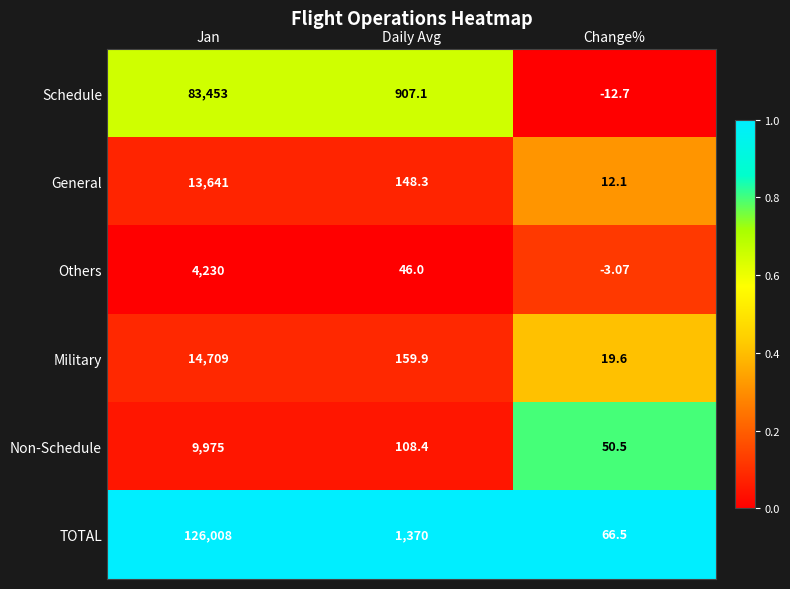

Rank the series at Jan from highest to lowest value.

TOTAL, Schedule, Military, General, Non-Schedule, Others